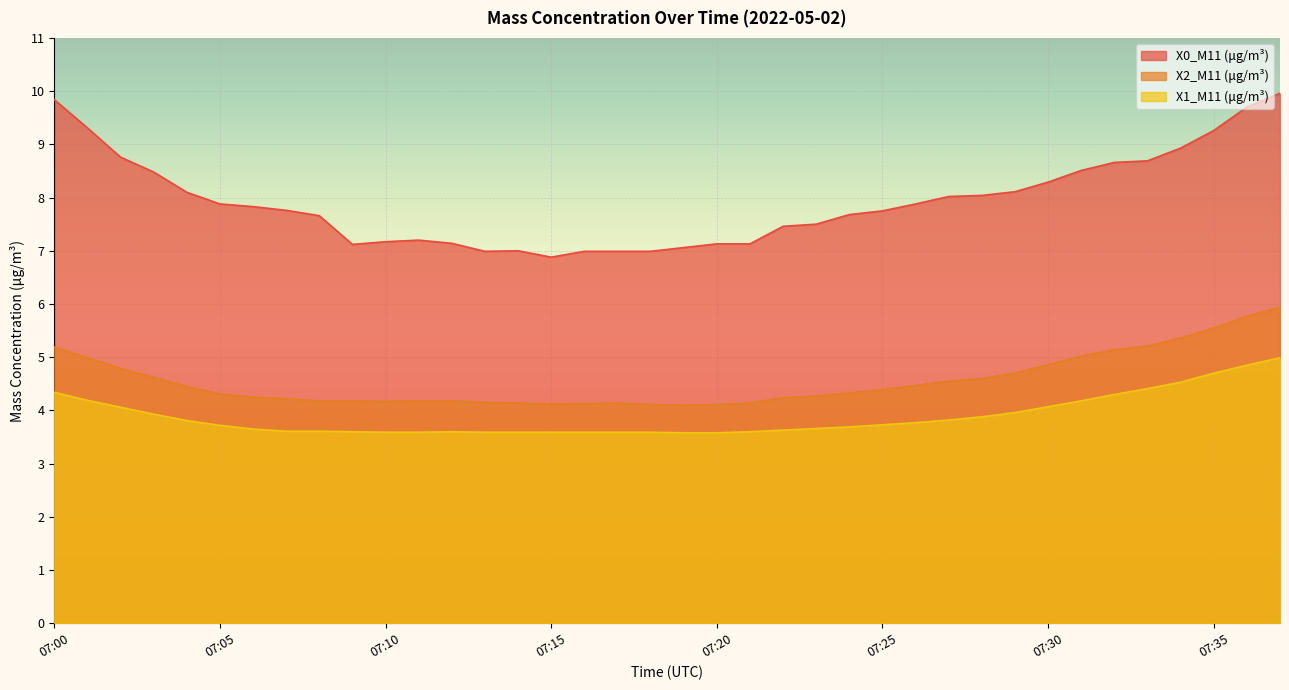

How many lines are shown in the chart?

3